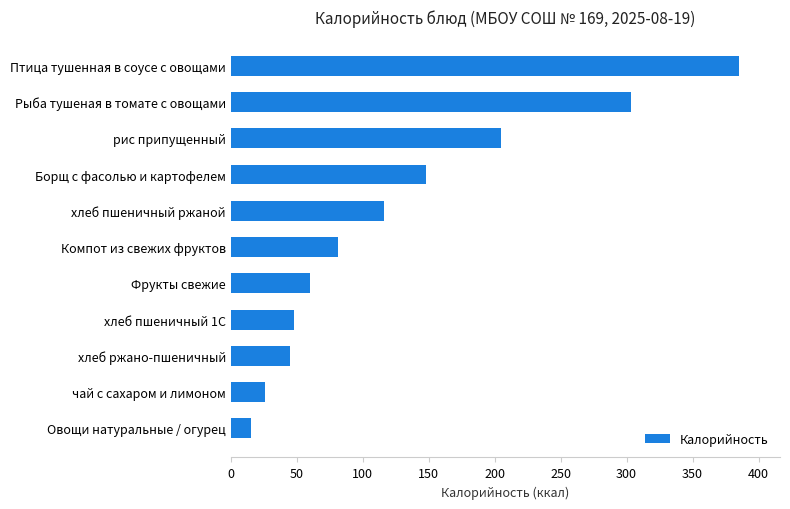

The chart shows a value of 207.8 at Рыба тушеная в томате с овощами. True or false?

False